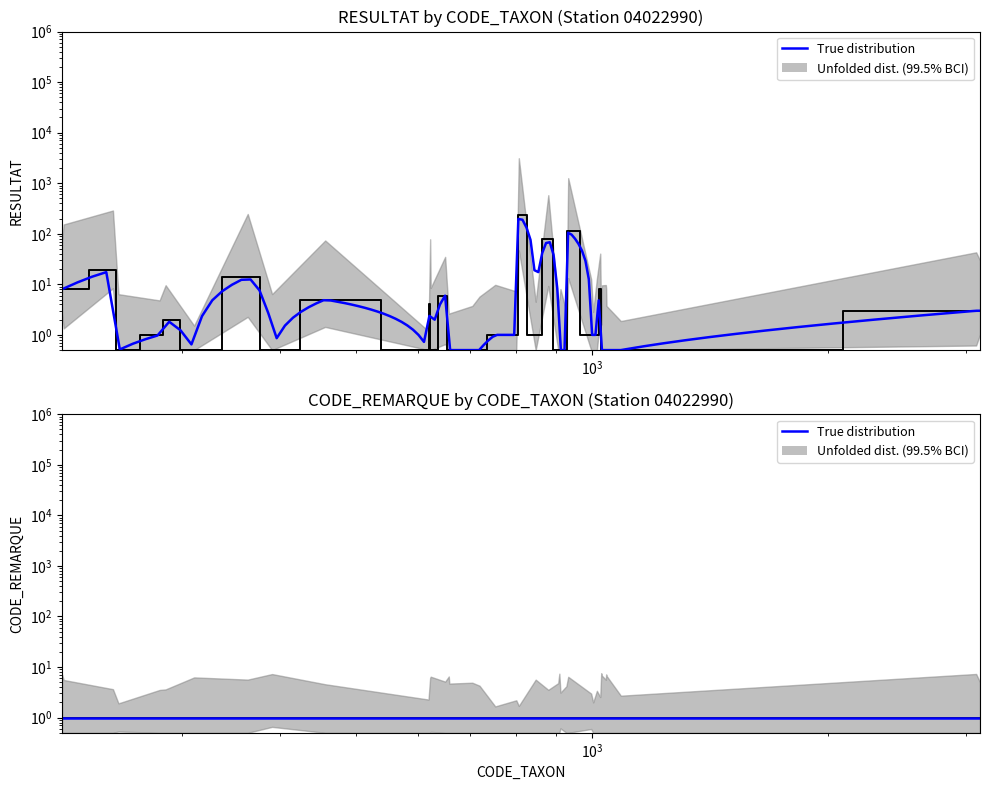

What value does the data have at 704?

0.5